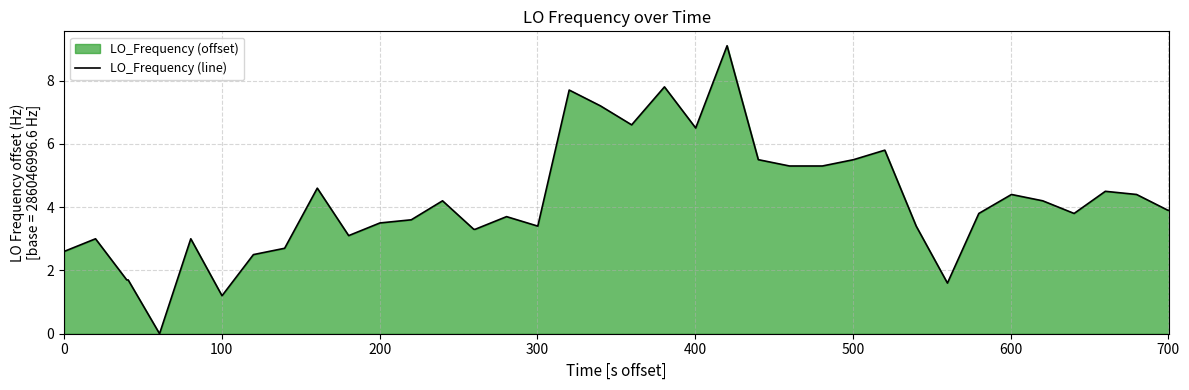

What is the difference between the maximum and minimum values?

9.1